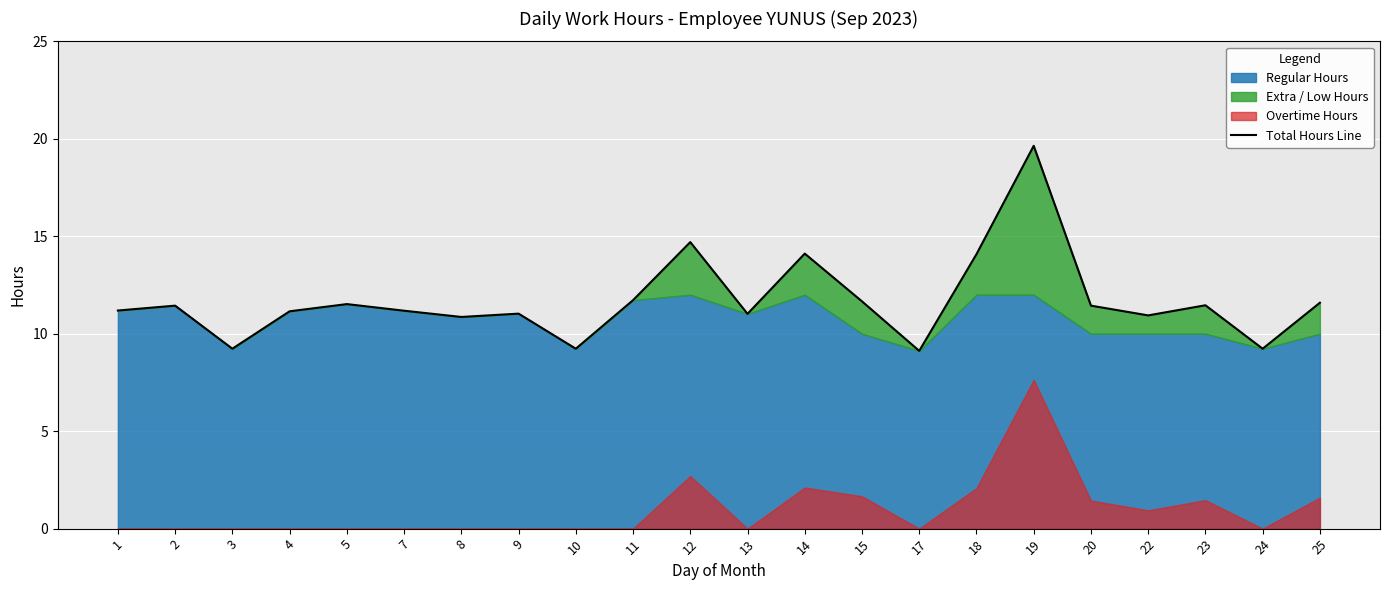

Reading left to right, list all the values displayed in this chart.

1=11.2	2=11.4	3=9.2	4=11.2	5=11.5	7=11.2	8=10.9	9=11.0	10=9.2	11=11.7	12=14.7	13=11.0	14=14.1	15=11.7	17=9.1	18=14.1	19=19.6	20=11.4	22=10.9	23=11.5	24=9.2	25=11.6